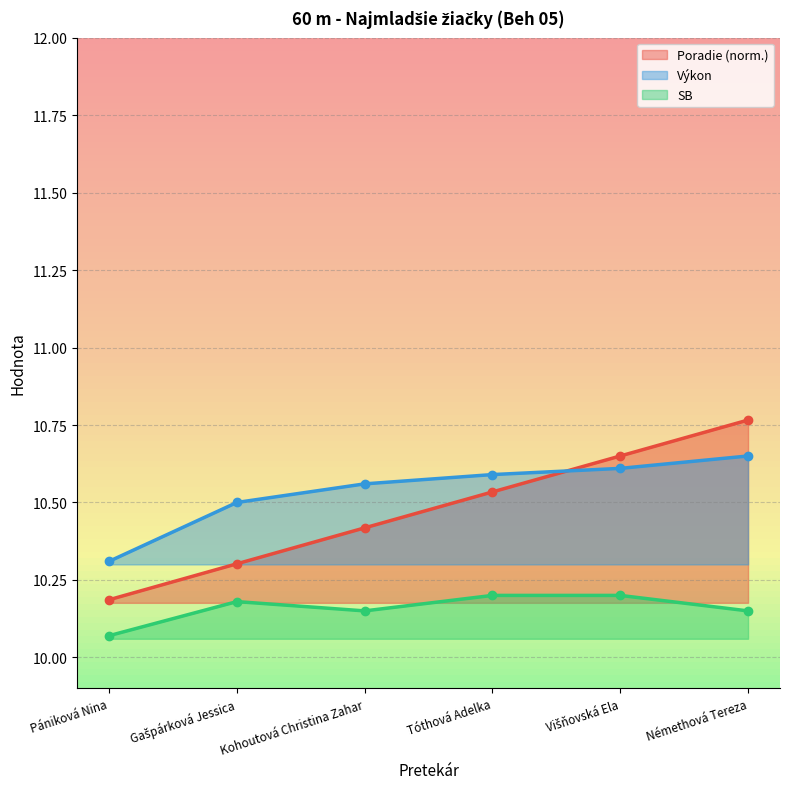

What is the label of the 6th point from the left?

Némethová Tereza